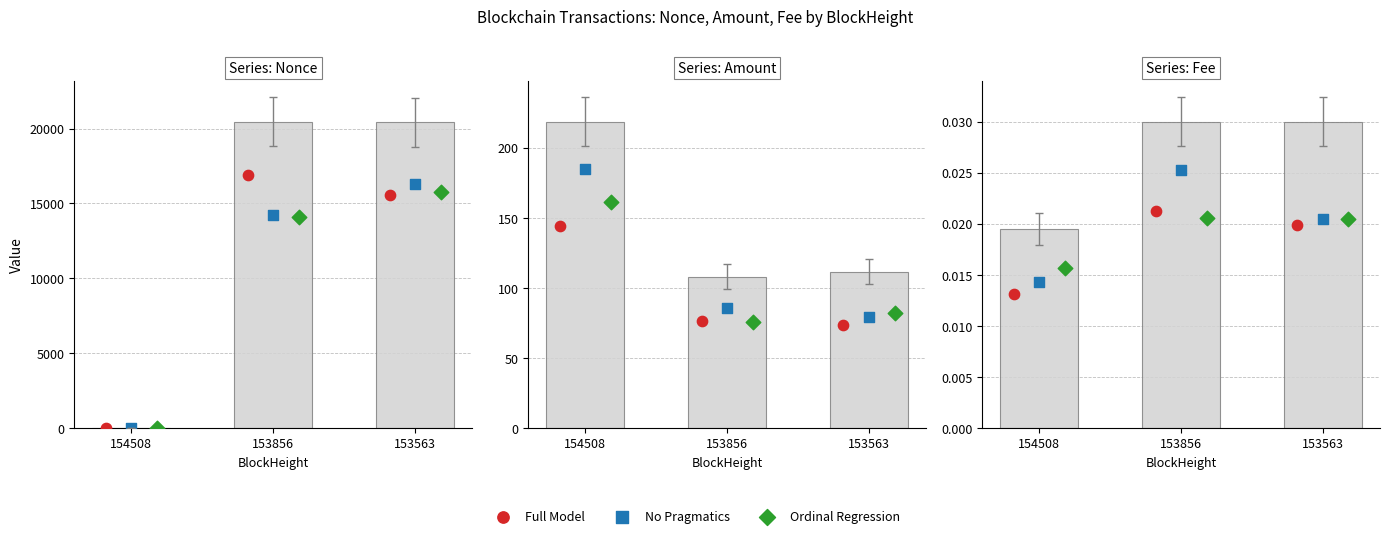

What is the total value across all series at 153856?

65788.5